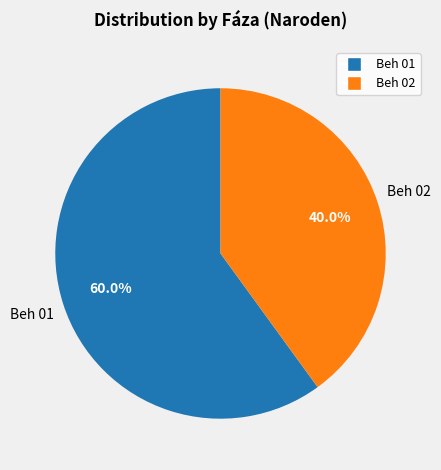

To the nearest percent, what is the average slice percentage?

50%